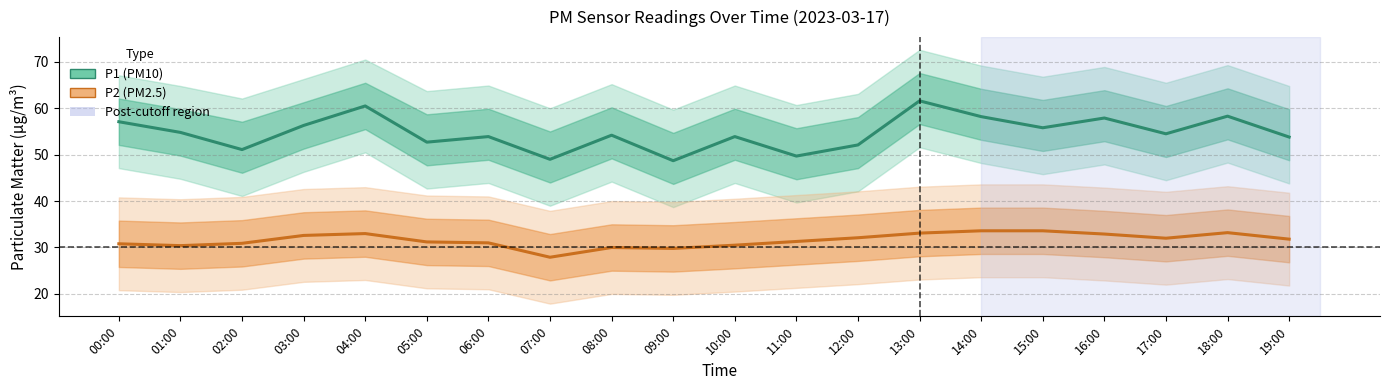

What is the sum of the P2 (PM2.5) values at 10:00 and 11:00?

61.8